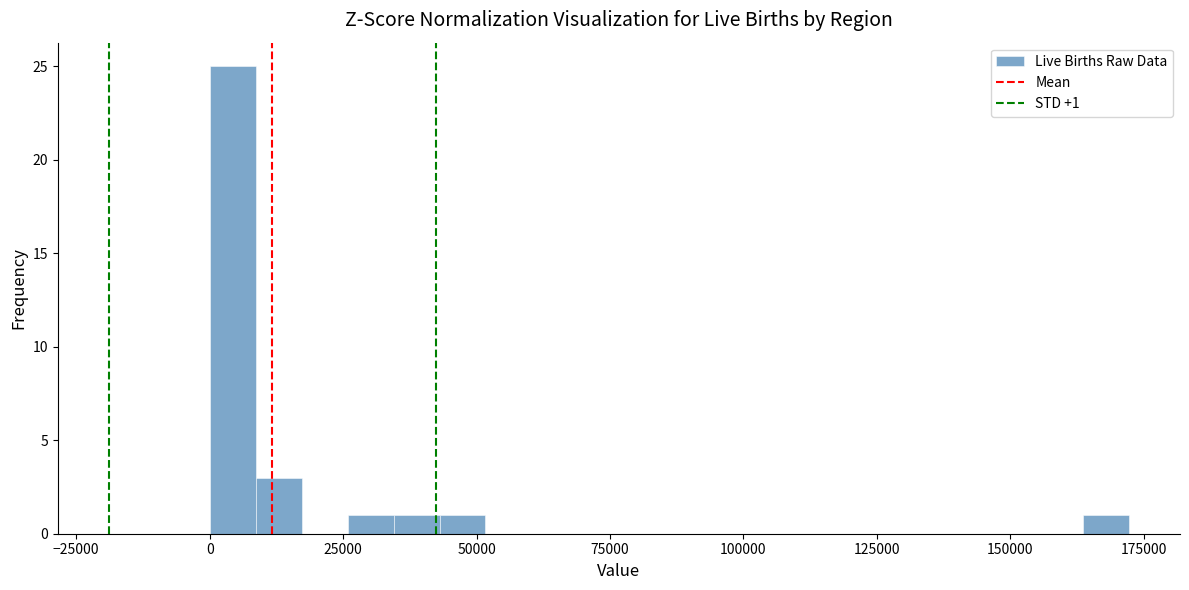

Around what value on the x-axis is the tallest bar? Give the approximate position of its centre, as read against the axis.

5000